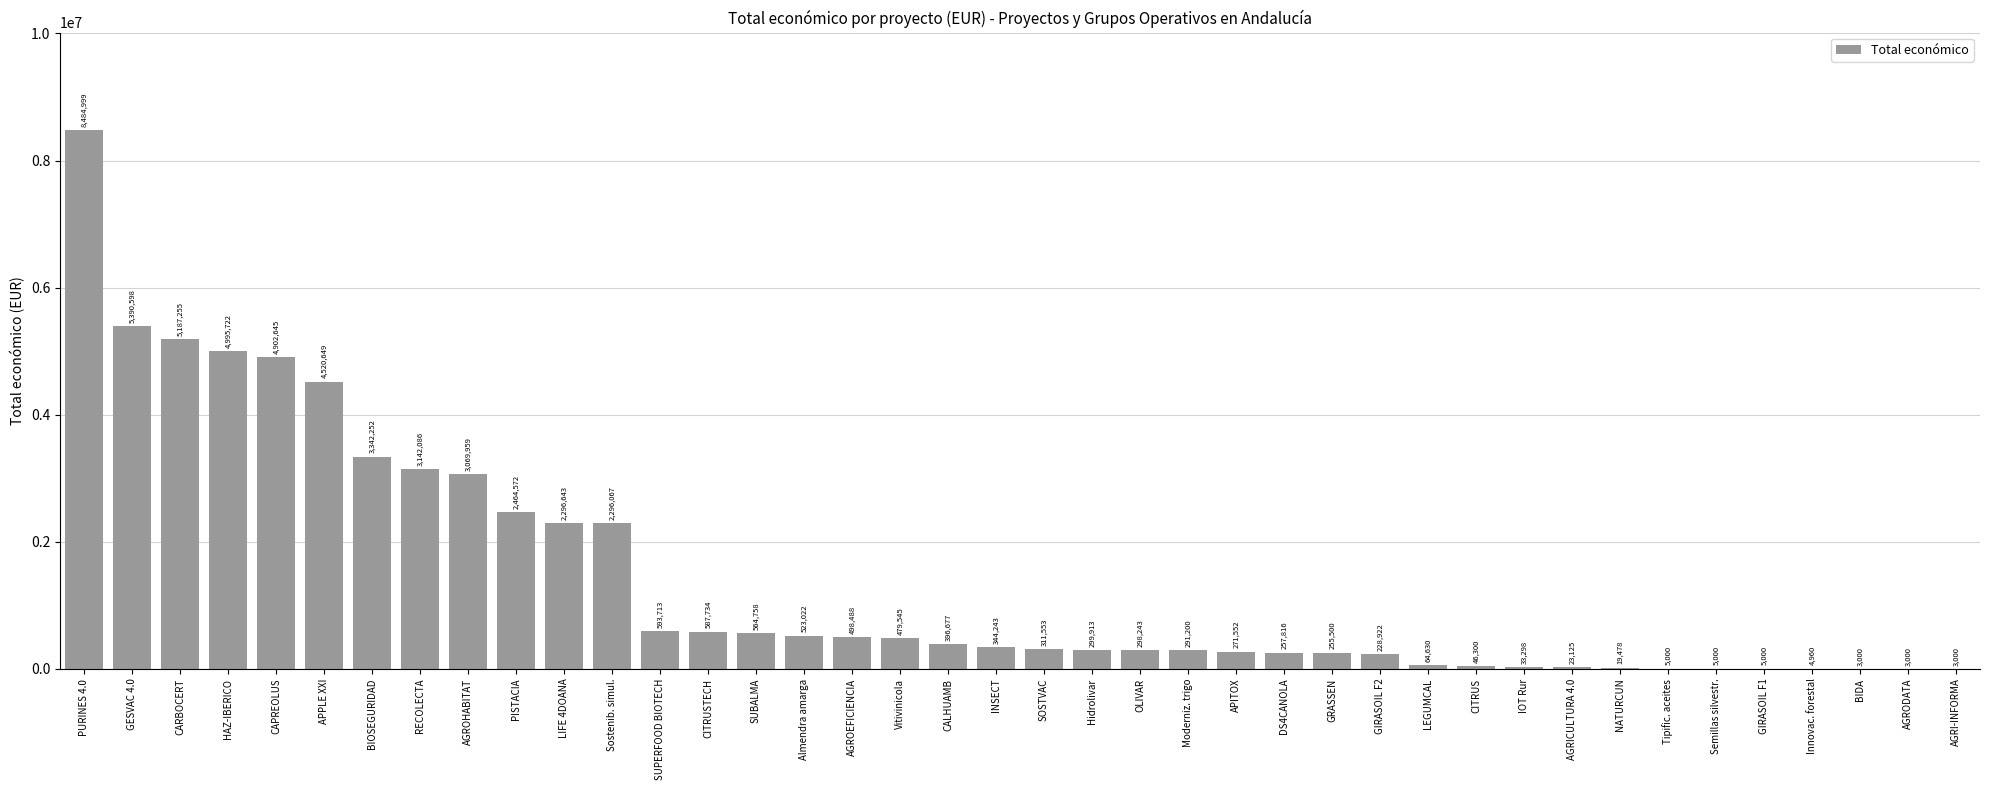

Reading left to right, extract all data points from this chart.

PURINES 4.0=8484999	GESVAC 4.0=5390598	CARBOCERT=5187255	HAZ-IBERICO=4995722	CAPREOLUS=4902645	APPLE XXI=4520649	BIOSEGURIDAD=3342252	RECOLECTA=3142086	AGROHABITAT=3069959	PISTACIA=2464572	LIFE 4DOANA=2296643	Sostenib. simul.=2296067	SUPERFOOD BIOTECH=593713	CITRUSTECH=587734	SUBALMA=564758	Almendra amarga=523022	AGROEFICIENCIA=498488	Vitivinicola=479545	CALHUAMB=396677	INSECT=344243	SOSTVAC=311553	Hidrolivar=299913	OLIVAR=298243	Moderniz. trigo=291200	APITOX=271552	DS4CANOLA=257816	GRASSEN=255500	GIRASOIL F2=228922	LEGUMCAL=64630	CITRUS=46300	IOT Rur=33298	AGRICULTURA 4.0=23125	NATURCUN=19478	Tipific. aceites=5000	Semillas silvestr.=5000	GIRASOIL F1=5000	Innovac. forestal=4960	BIDA=3000	AGRODATA=3000	AGRI-INFORMA=3000